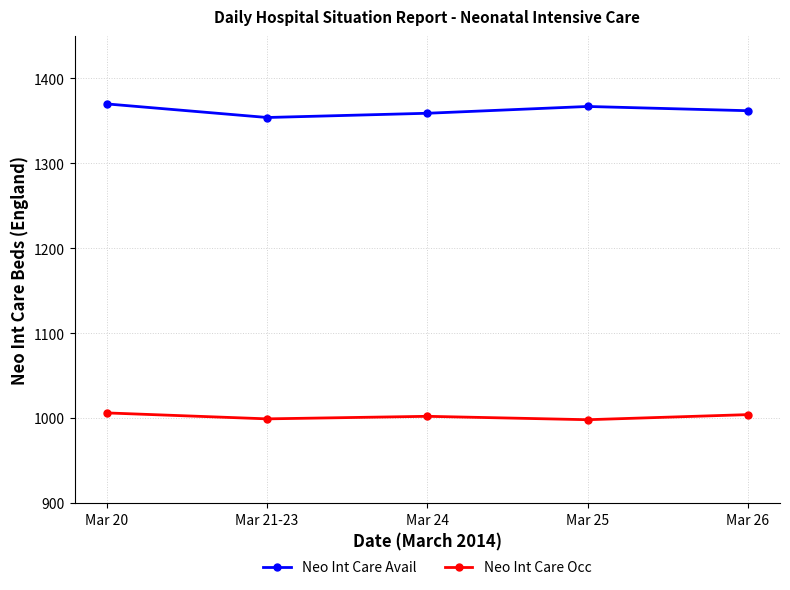

True or false: Neo Int Care Avail has a value of 1948 at Mar 21-23.

False